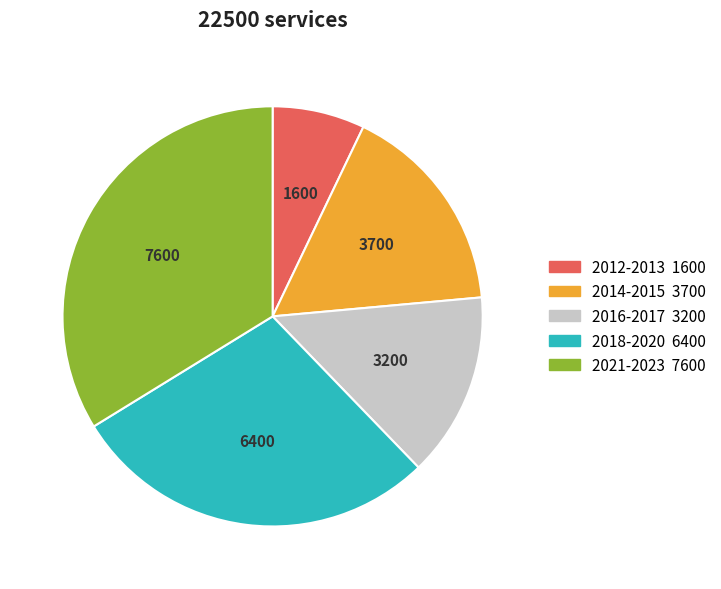

Does any single category account for the majority?

No